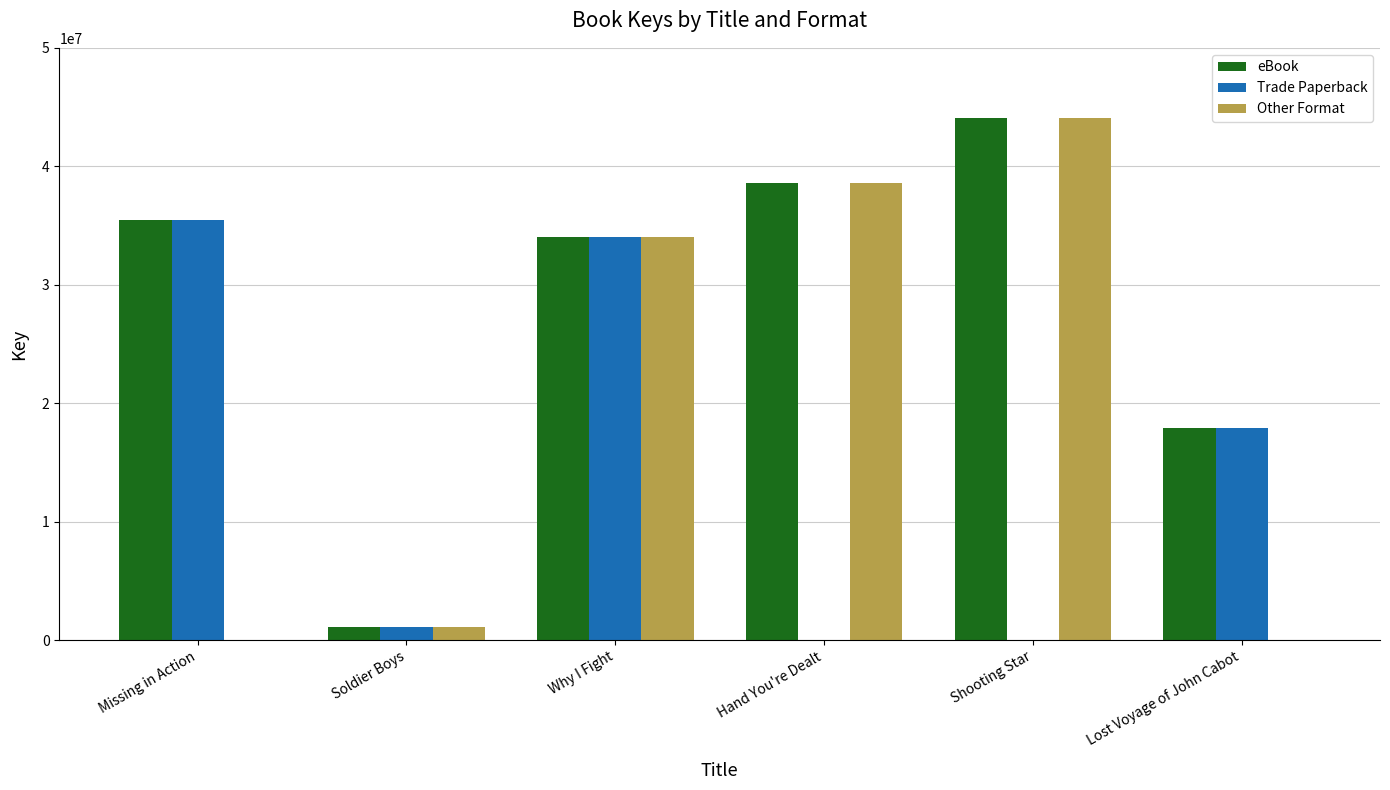

True or false: Other Format has a value of 0 at Lost Voyage of John Cabot.

True